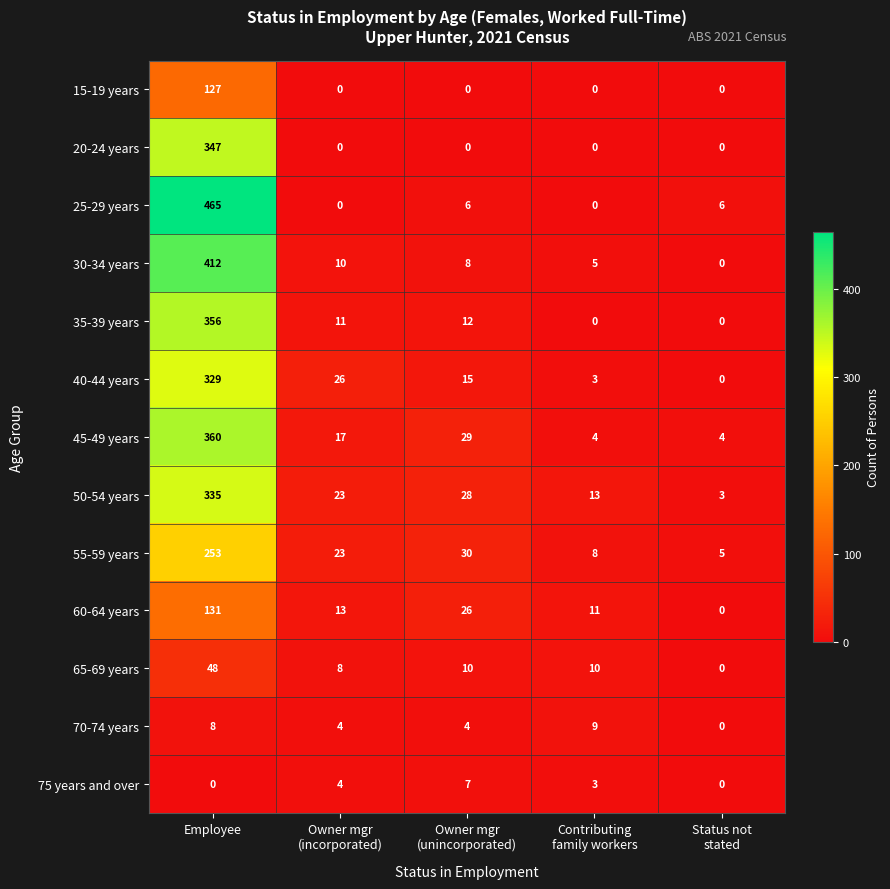

Which category has the highest value across all series?

Employee